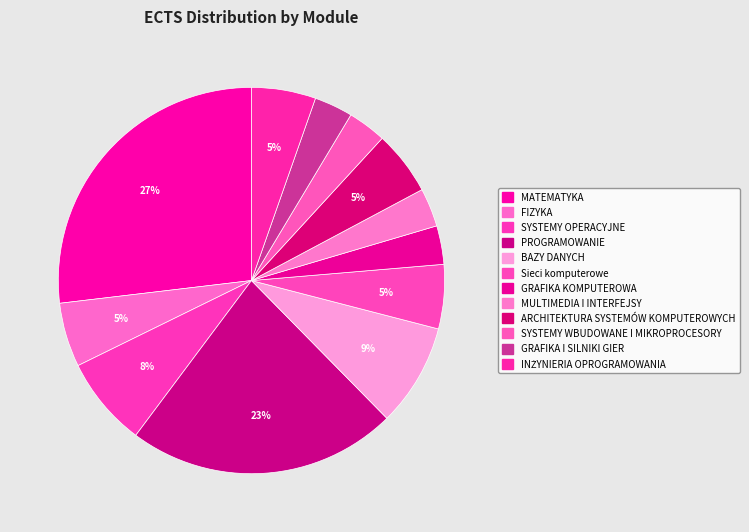

Does INŻYNIERIA OPROGRAMOWANIA represent more than half of the total?

No